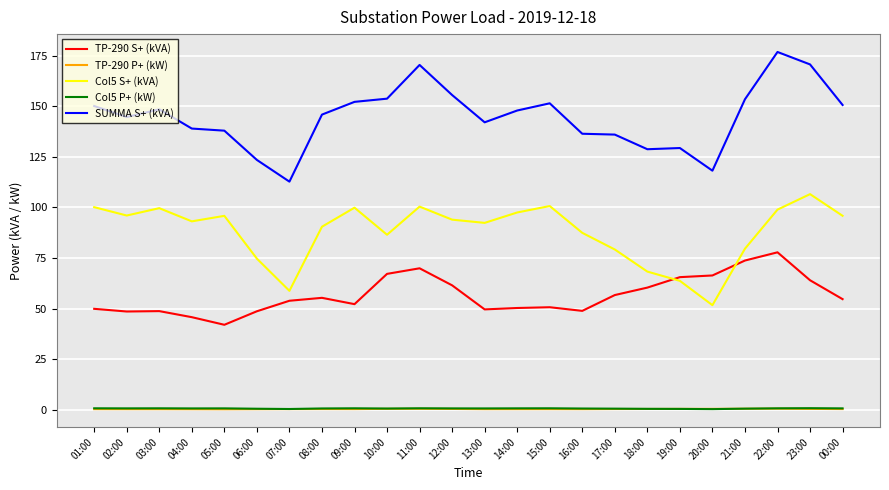

At which category does the chart reach its peak across all series?

22:00